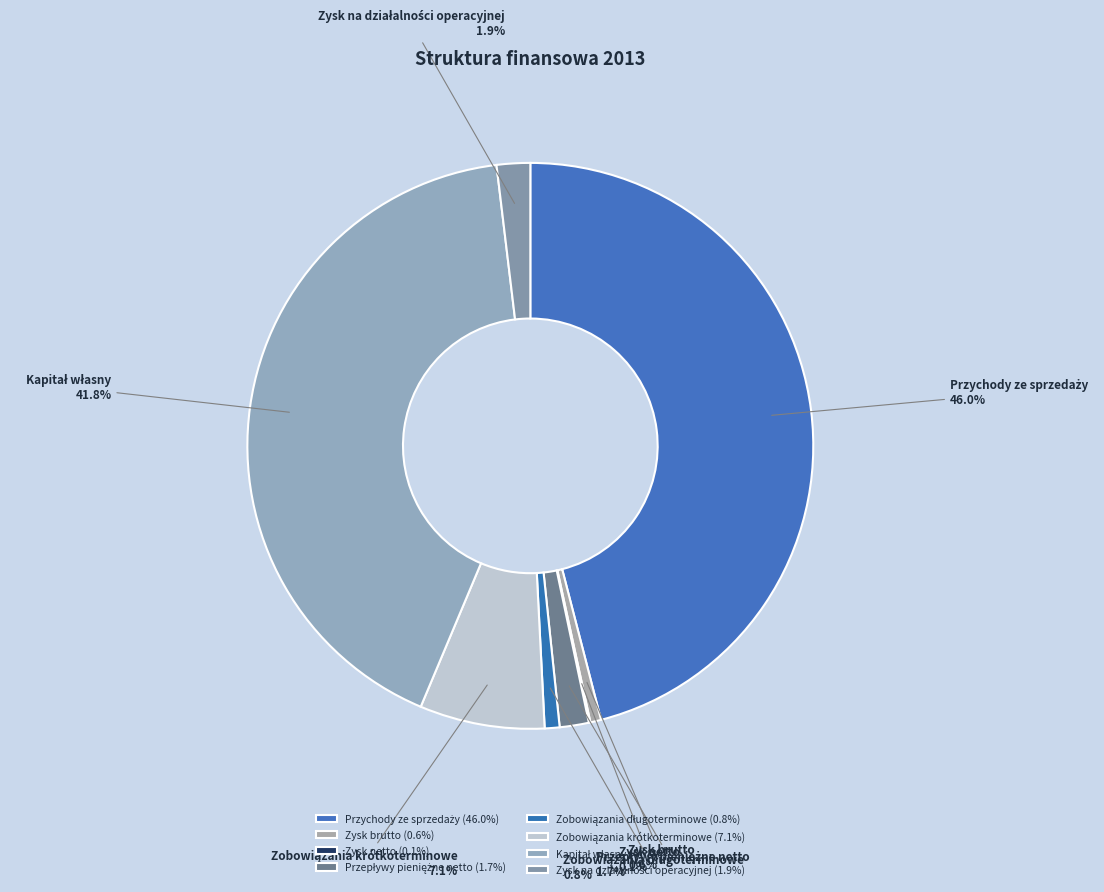

Is there a majority slice in this chart?

No